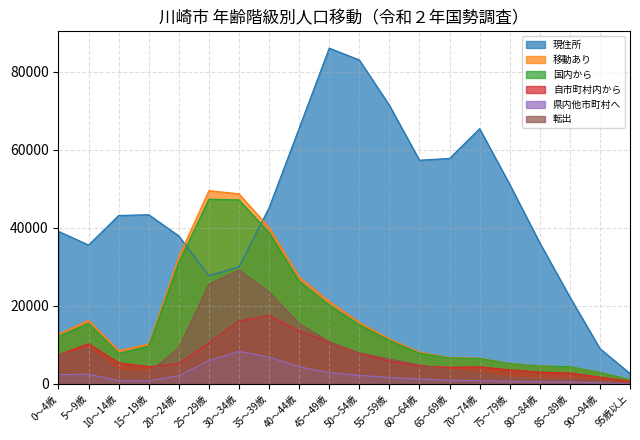

True or false: 国内から and 自市町村内から intersect in this chart.

False